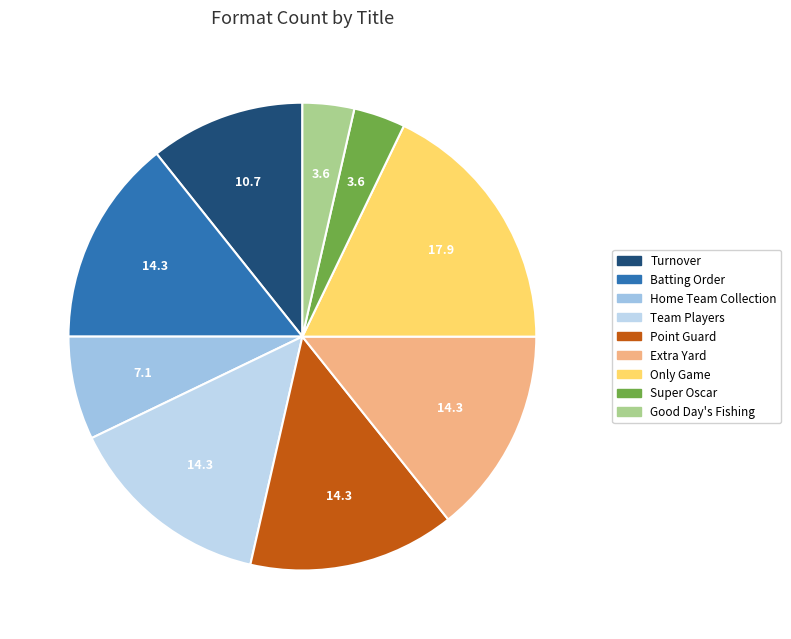

Does Extra Yard account for over 50% of the chart?

No